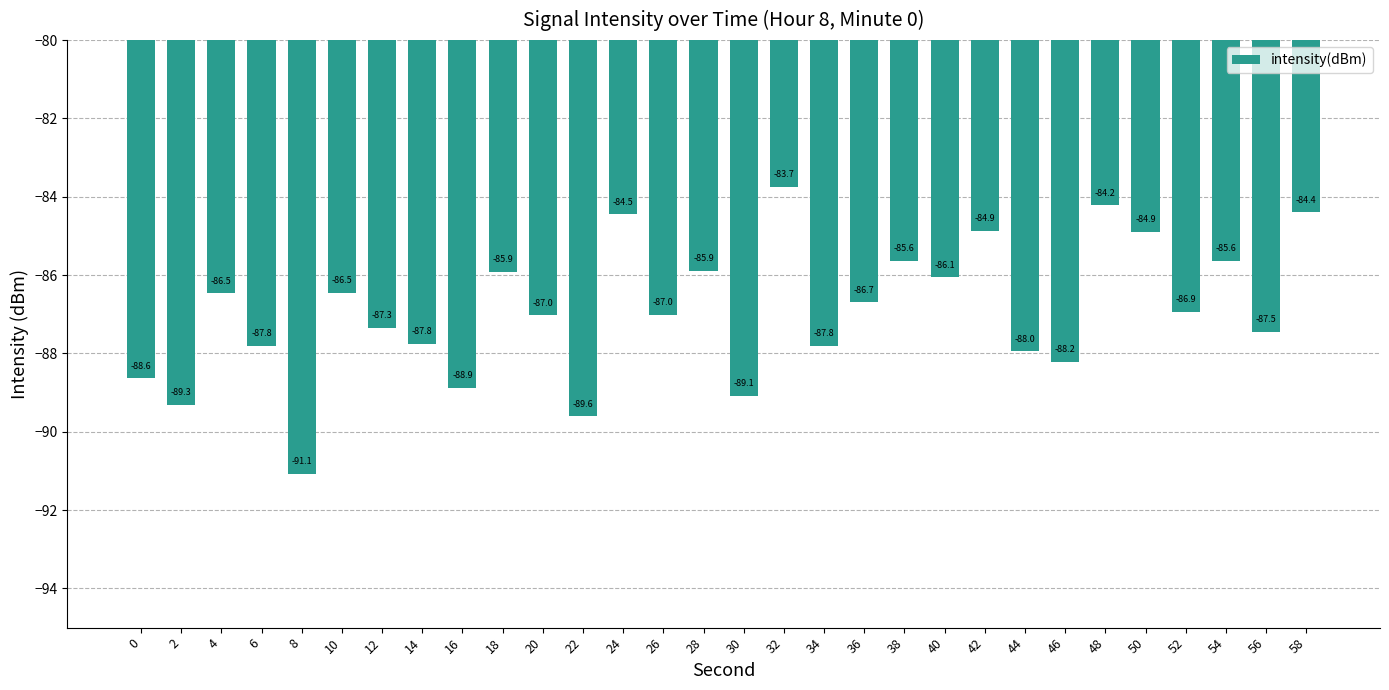

What is the approximate value at 52?

-86.9